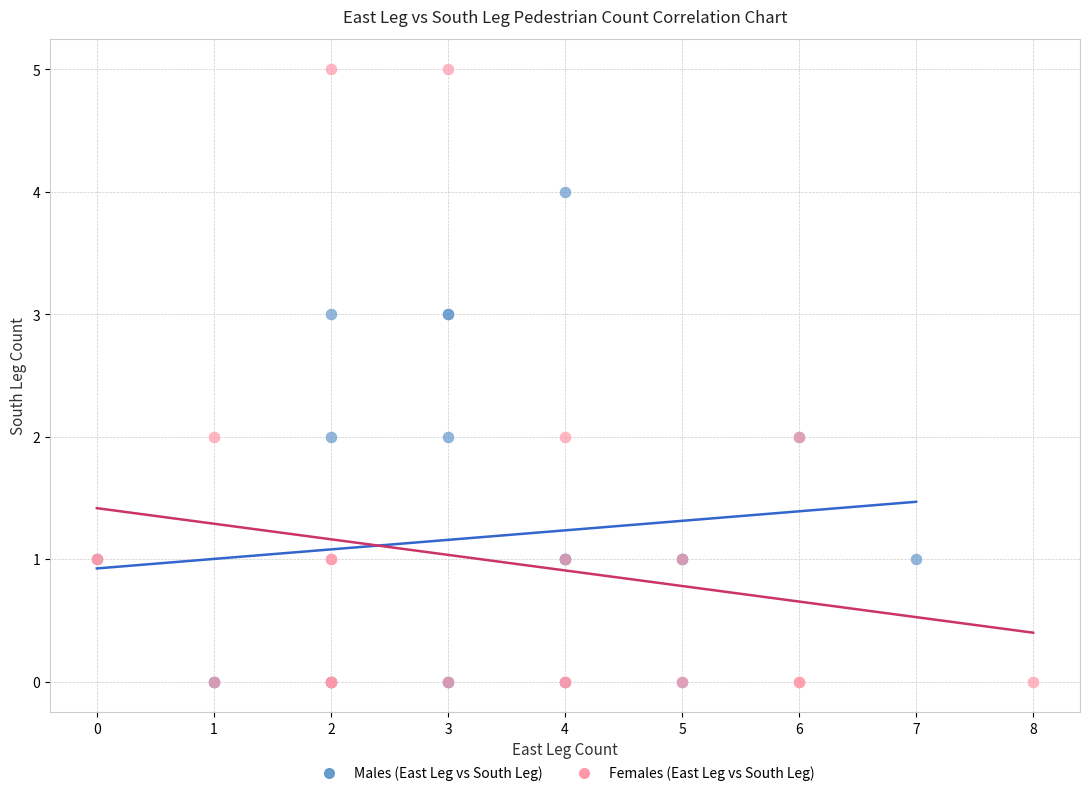

Which series contains the highest Y value?

Females (East Leg vs South Leg)